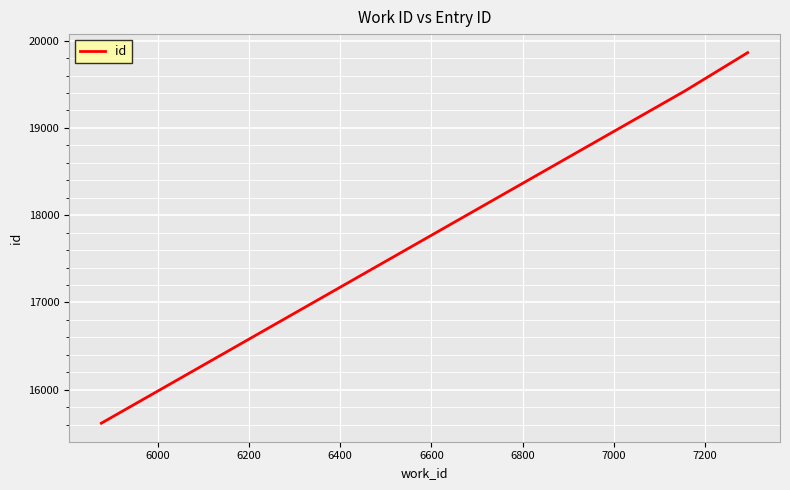

How many values are between 15616 and 19863?

3